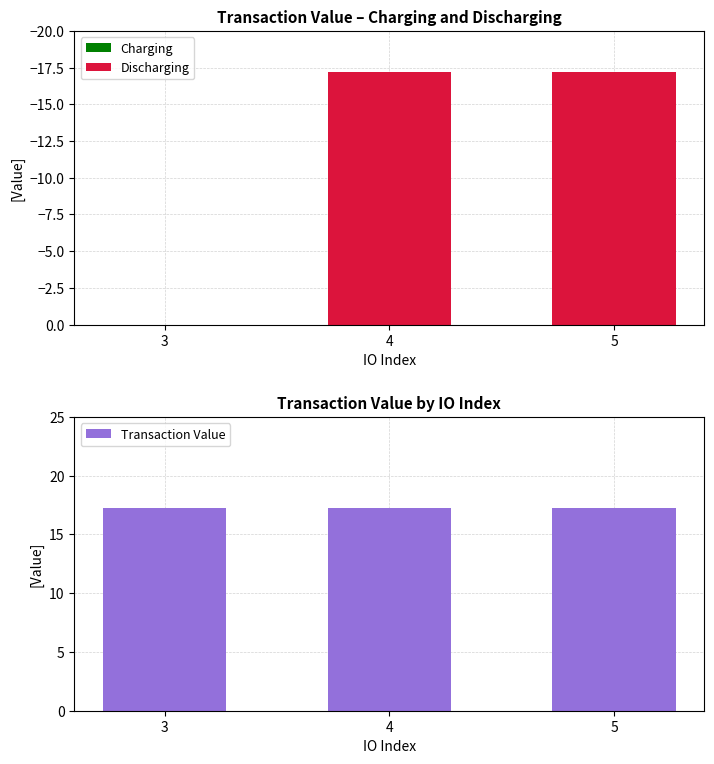

Where is Transaction Value nearest to the value 17?

3